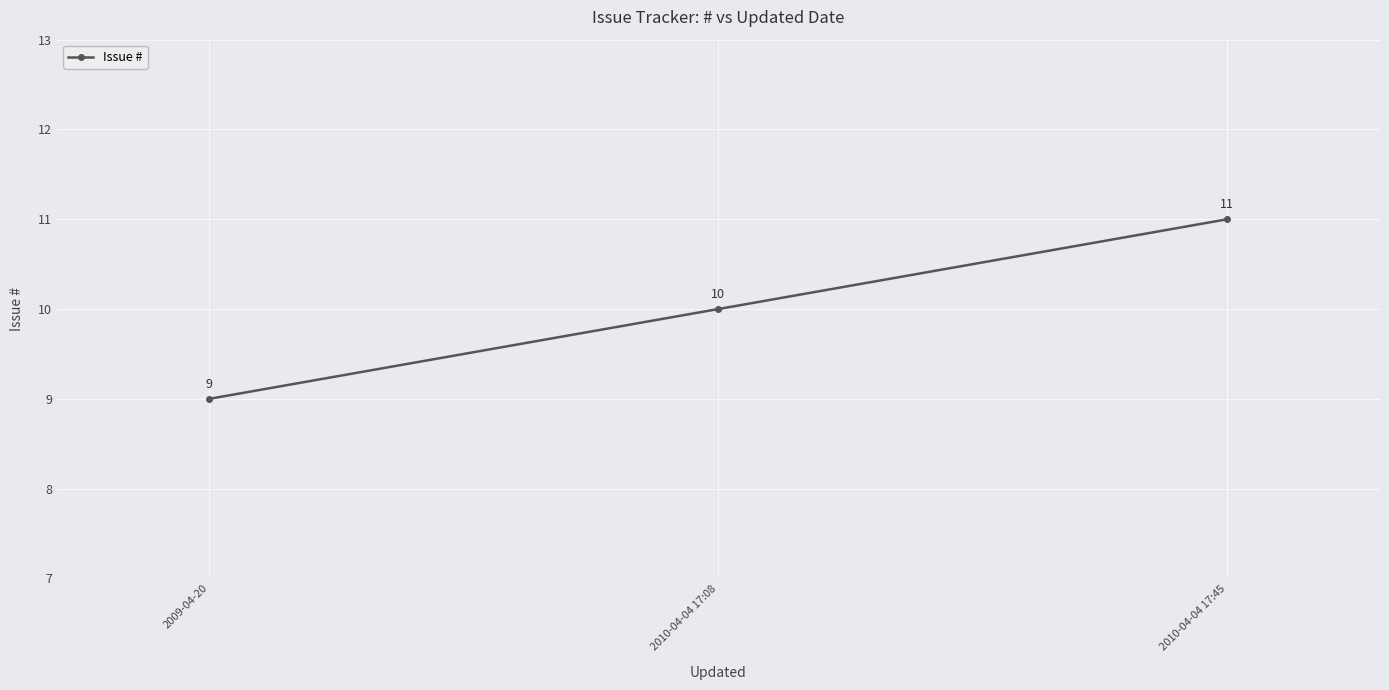

How many lines are shown in the chart?

1